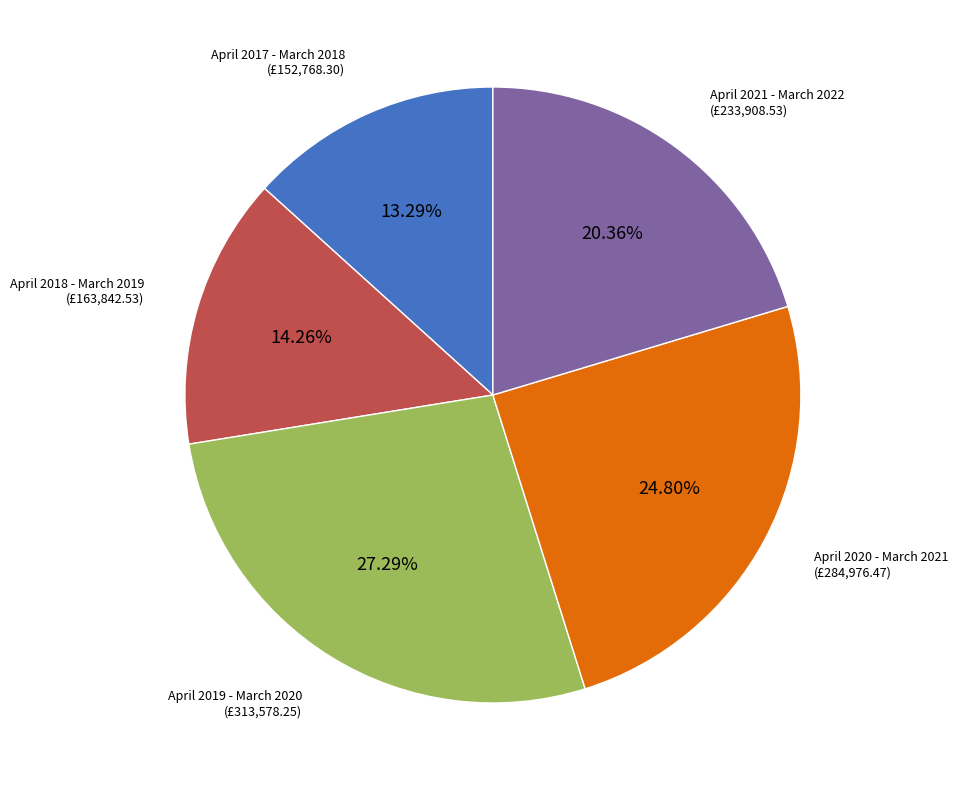

Is there a majority slice in this chart?

No